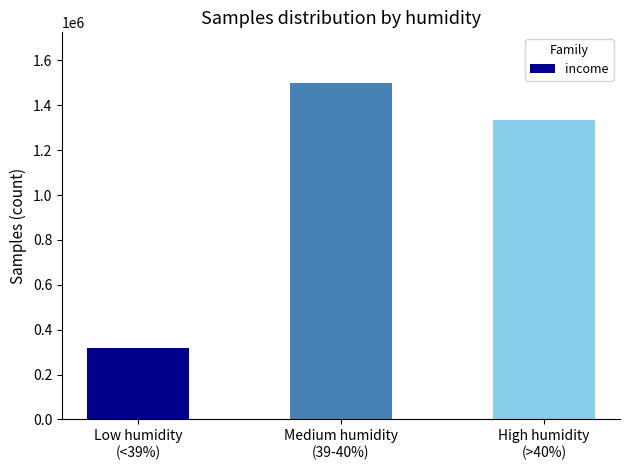

Which has a higher value, Medium humidity
(39-40%) or High humidity
(>40%)?

Medium humidity
(39-40%)